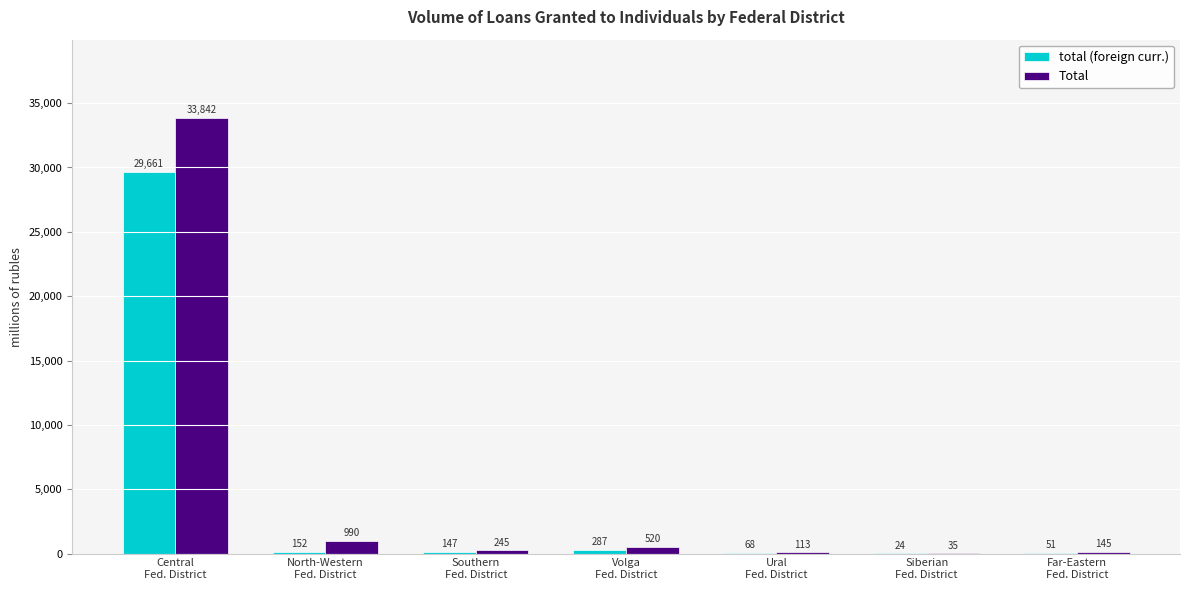

Which series has the largest total across all categories?

Total